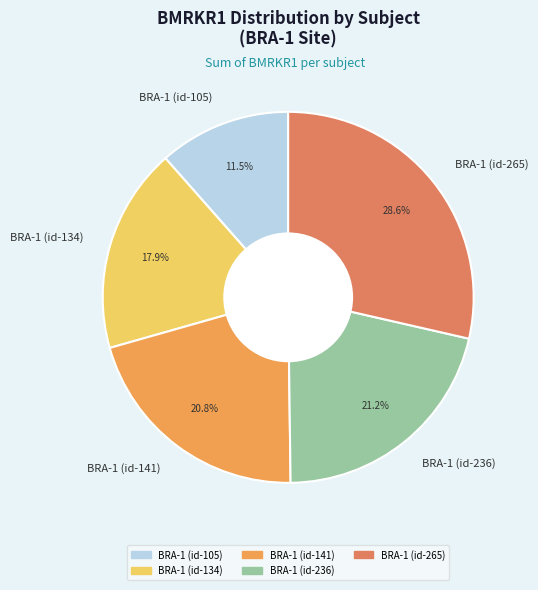

Is there a majority slice in this chart?

No